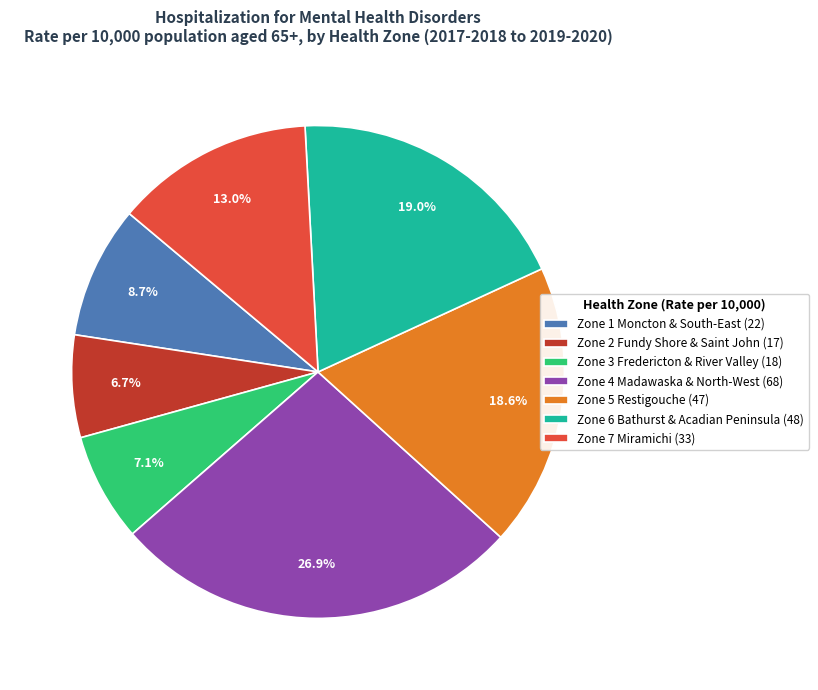

What portion of the pie excludes Zone 7 Miramichi (33)?

87.0%